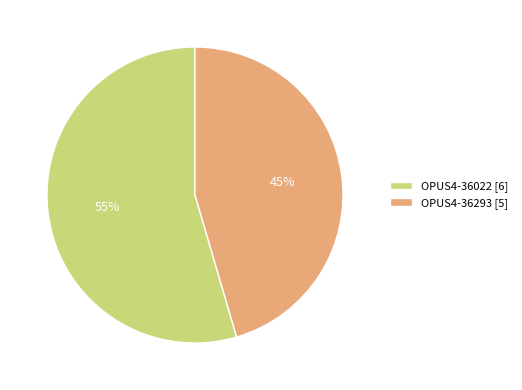

Which has a higher value, OPUS4-36022 or OPUS4-36293?

OPUS4-36022